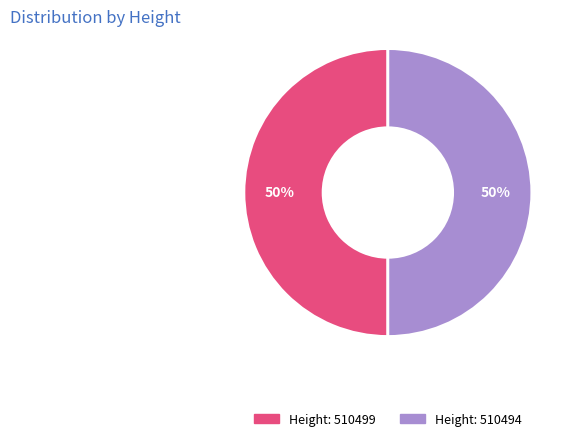

To the nearest percent, what is the average slice percentage?

50%